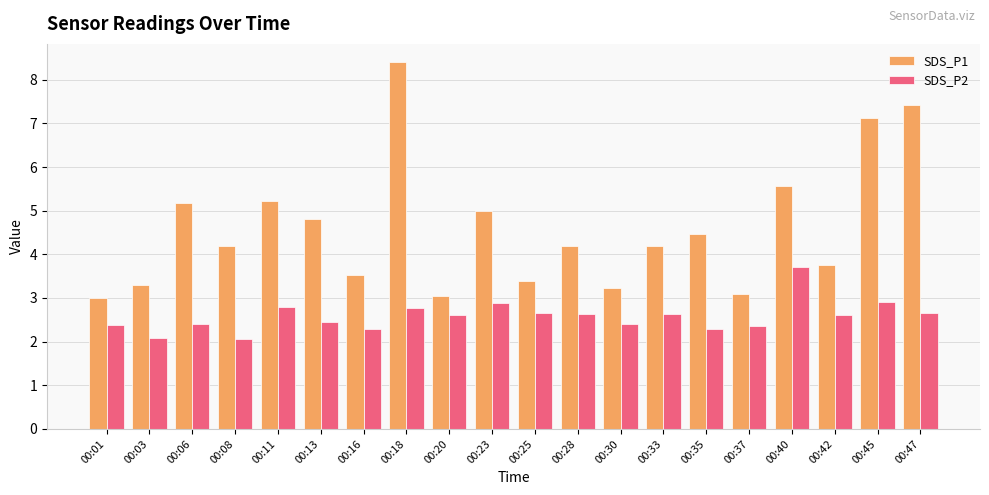

What is the value of the SDS_P2 bar at the 18th from the left?

2.6